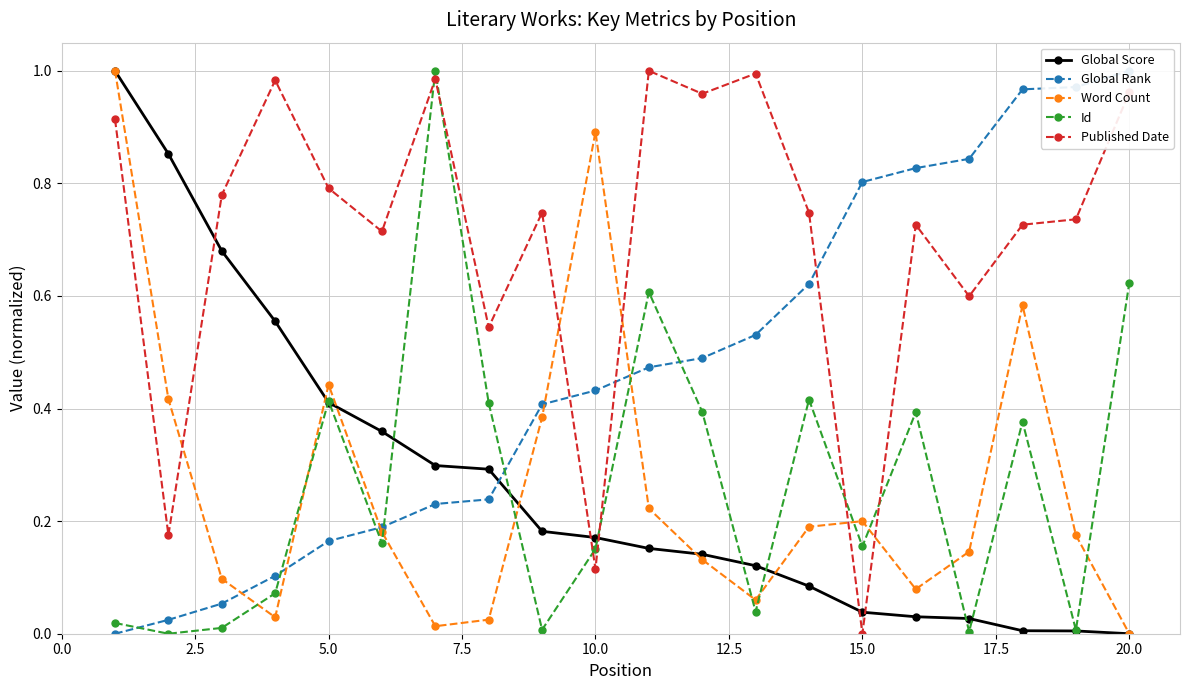

The value of Id at 20.0 is 0.0. True or false?

False